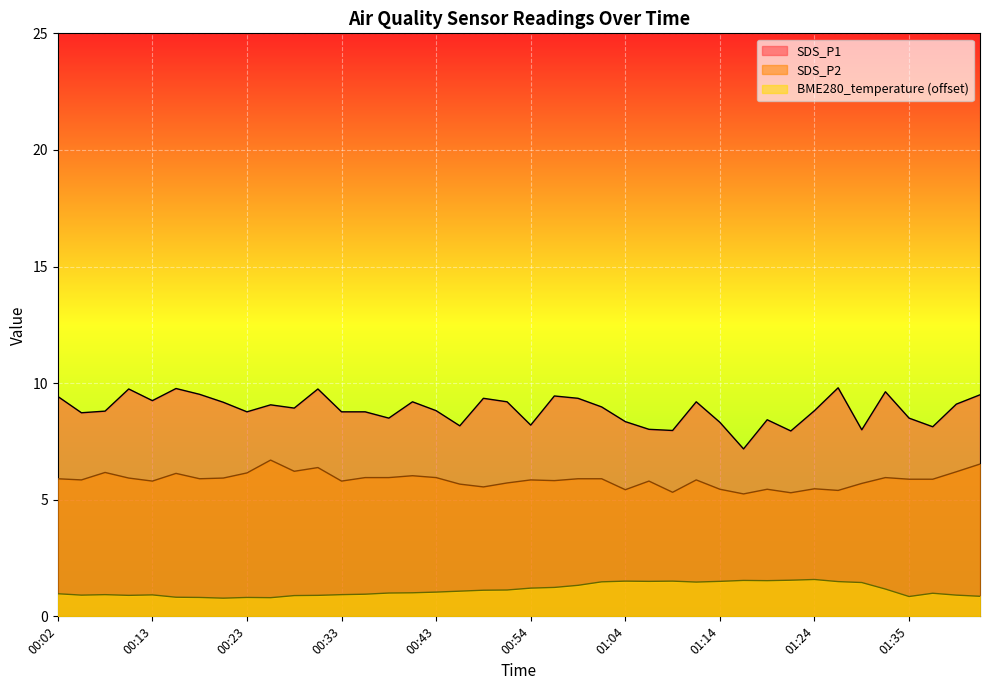

Reading left to right, list all the values displayed in this chart.

SDS_P1: 9.4	8.7	8.8	9.8	9.2	9.8	9.5	9.2	8.8	9.1	8.9	9.8	8.8	8.8	8.5	9.2	8.8	8.2	9.3	9.2	8.2	9.4	9.3	9.0	8.3	8.0	8.0	9.2	8.3	7.2	8.4	8.0	8.8	9.8	8.0	9.6	8.5	8.1	9.1	9.5
SDS_P2: 5.9	5.8	6.2	5.9	5.8	6.1	5.9	5.9	6.2	6.7	6.2	6.4	5.8	6.0	6.0	6.0	6.0	5.7	5.5	5.7	5.8	5.8	5.9	5.9	5.4	5.8	5.3	5.8	5.5	5.2	5.5	5.3	5.5	5.4	5.7	6.0	5.9	5.9	6.2	6.5
BME280_temperature: 1.0	0.9	0.9	0.9	0.9	0.8	0.8	0.8	0.8	0.8	0.9	0.9	0.9	0.9	1.0	1.0	1.0	1.1	1.1	1.1	1.2	1.2	1.3	1.5	1.5	1.5	1.5	1.5	1.5	1.5	1.5	1.6	1.6	1.5	1.4	1.2	0.9	1.0	0.9	0.9